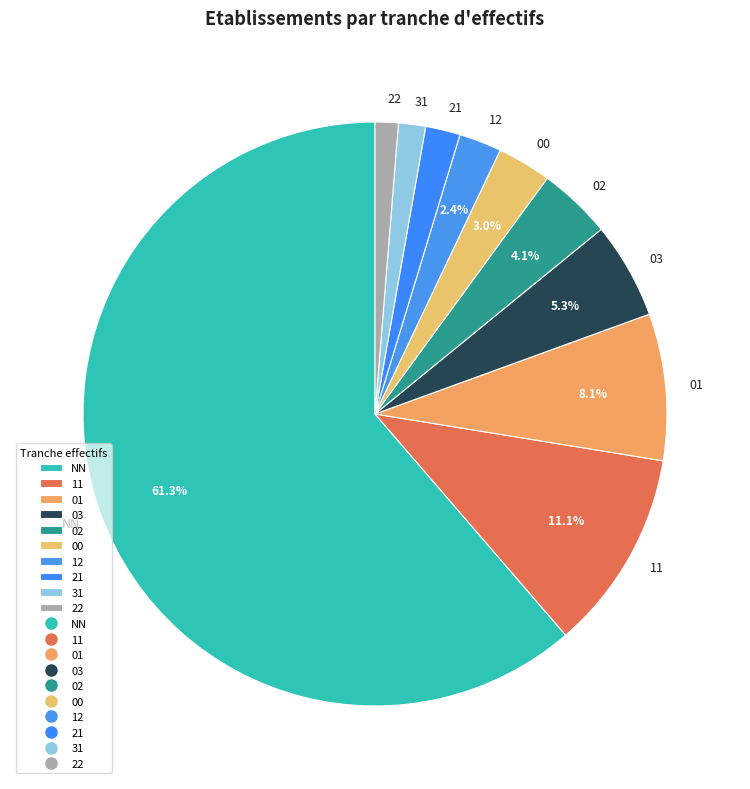

Which has a higher value, 12 or 31?

12